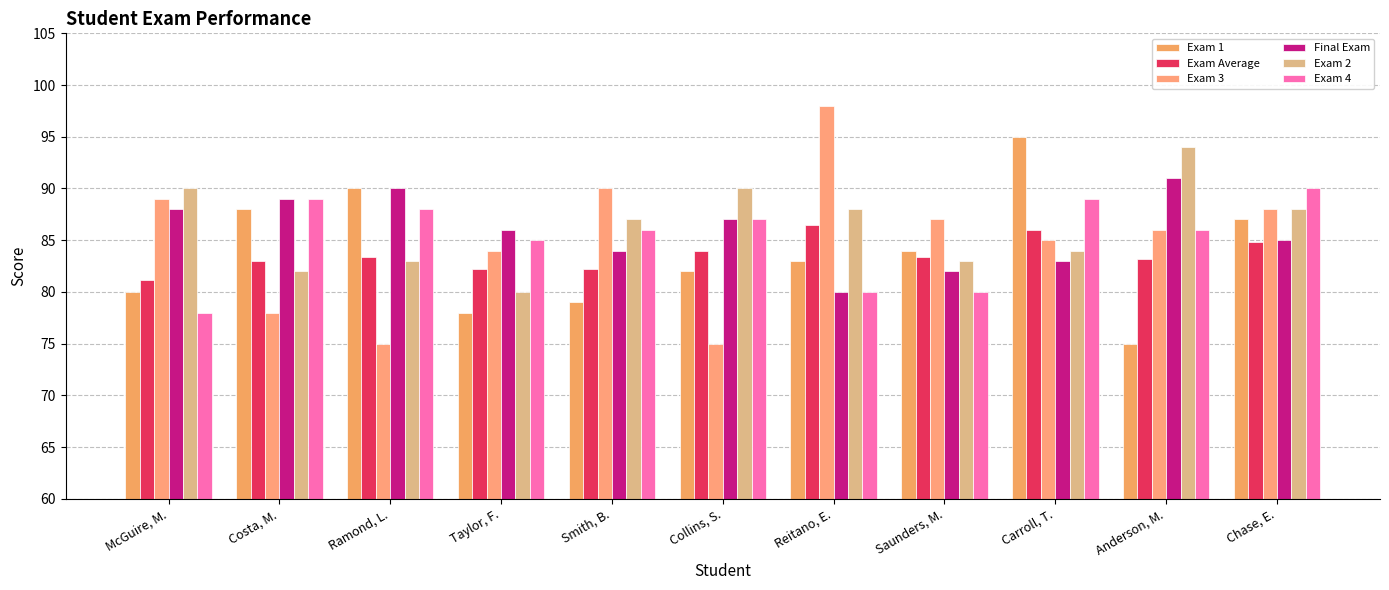

What is the difference between the highest and lowest values at Ramond, L.?

15.0